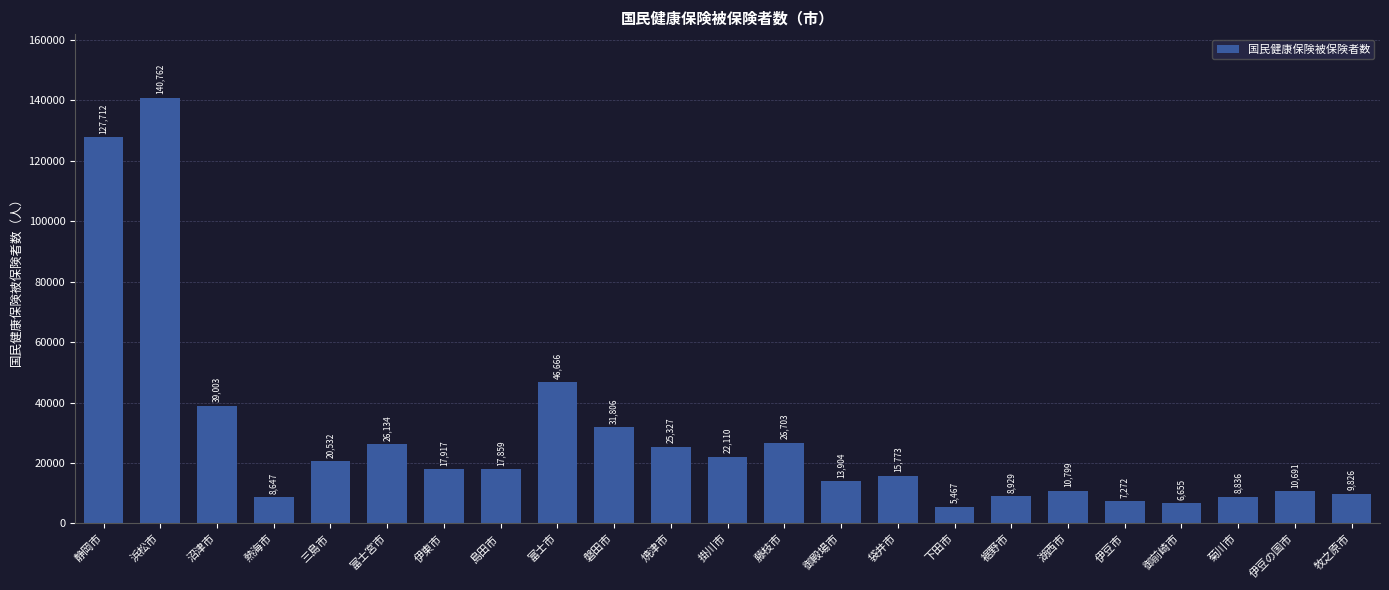

What is the label of the 20th bar from the right?

熱海市